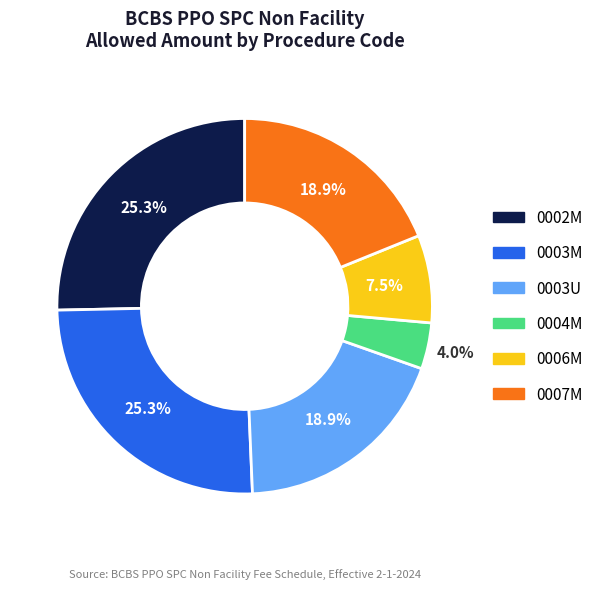

To the nearest percent, what is the difference between the largest and smallest slice percentages?

21%